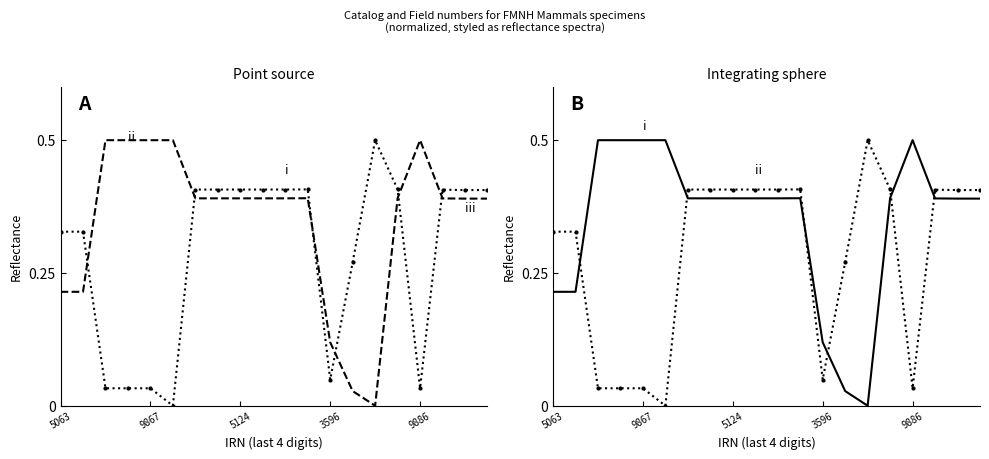

How many values in the Catalog number series exceed 0?

19